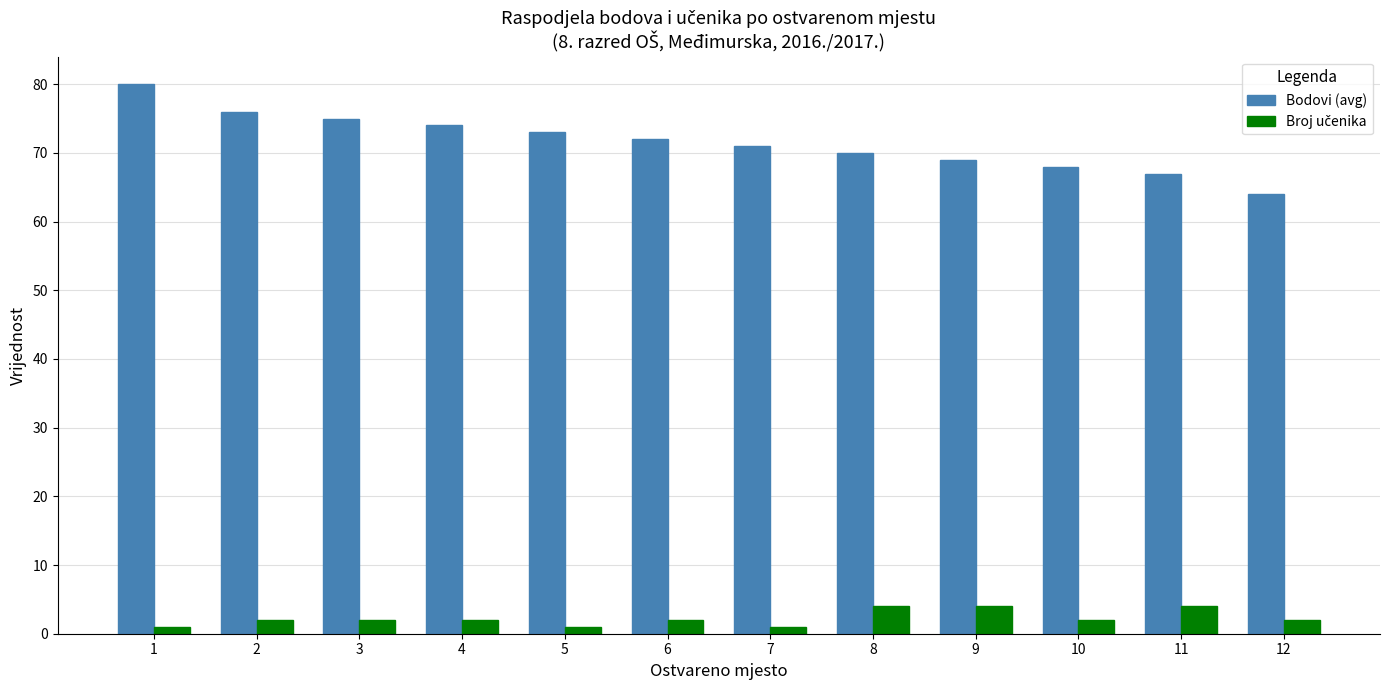

At which label does Bodovi (avg) reach its peak?

1